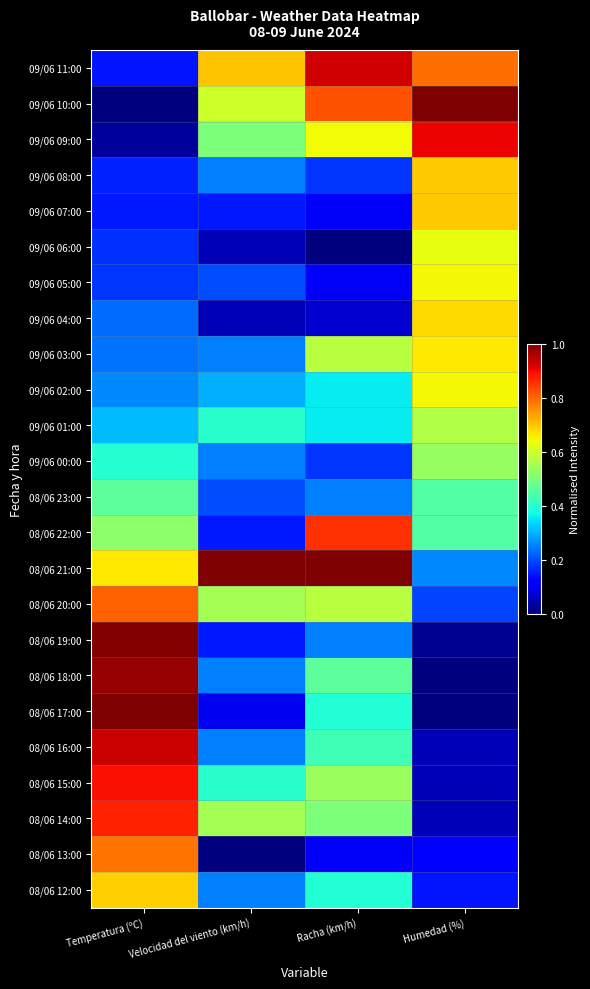

Reading left to right, extract all data points from this chart.

09/06 11:00: Temperatura (ºC)=0.1	Velocidad del viento (km/h)=0.7	Racha (km/h)=0.9	Humedad (%)=0.8
09/06 10:00: Temperatura (ºC)=0.0	Velocidad del viento (km/h)=0.6	Racha (km/h)=0.8	Humedad (%)=1.0
09/06 09:00: Temperatura (ºC)=0.0	Velocidad del viento (km/h)=0.5	Racha (km/h)=0.6	Humedad (%)=0.9
09/06 08:00: Temperatura (ºC)=0.2	Velocidad del viento (km/h)=0.2	Racha (km/h)=0.2	Humedad (%)=0.7
09/06 07:00: Temperatura (ºC)=0.2	Velocidad del viento (km/h)=0.1	Racha (km/h)=0.1	Humedad (%)=0.7
09/06 06:00: Temperatura (ºC)=0.2	Velocidad del viento (km/h)=0.1	Racha (km/h)=0.0	Humedad (%)=0.6
09/06 05:00: Temperatura (ºC)=0.2	Velocidad del viento (km/h)=0.2	Racha (km/h)=0.1	Humedad (%)=0.6
09/06 04:00: Temperatura (ºC)=0.2	Velocidad del viento (km/h)=0.1	Racha (km/h)=0.1	Humedad (%)=0.7
09/06 03:00: Temperatura (ºC)=0.2	Velocidad del viento (km/h)=0.2	Racha (km/h)=0.6	Humedad (%)=0.7
09/06 02:00: Temperatura (ºC)=0.3	Velocidad del viento (km/h)=0.3	Racha (km/h)=0.4	Humedad (%)=0.6
09/06 01:00: Temperatura (ºC)=0.3	Velocidad del viento (km/h)=0.4	Racha (km/h)=0.4	Humedad (%)=0.6
09/06 00:00: Temperatura (ºC)=0.4	Velocidad del viento (km/h)=0.2	Racha (km/h)=0.2	Humedad (%)=0.5
08/06 23:00: Temperatura (ºC)=0.5	Velocidad del viento (km/h)=0.2	Racha (km/h)=0.2	Humedad (%)=0.5
08/06 22:00: Temperatura (ºC)=0.5	Velocidad del viento (km/h)=0.1	Racha (km/h)=0.9	Humedad (%)=0.5
08/06 21:00: Temperatura (ºC)=0.7	Velocidad del viento (km/h)=1.0	Racha (km/h)=1.0	Humedad (%)=0.3
08/06 20:00: Temperatura (ºC)=0.8	Velocidad del viento (km/h)=0.6	Racha (km/h)=0.6	Humedad (%)=0.2
08/06 19:00: Temperatura (ºC)=1.0	Velocidad del viento (km/h)=0.1	Racha (km/h)=0.2	Humedad (%)=0.0
08/06 18:00: Temperatura (ºC)=1.0	Velocidad del viento (km/h)=0.2	Racha (km/h)=0.5	Humedad (%)=0.0
08/06 17:00: Temperatura (ºC)=1.0	Velocidad del viento (km/h)=0.1	Racha (km/h)=0.4	Humedad (%)=0.0
08/06 16:00: Temperatura (ºC)=0.9	Velocidad del viento (km/h)=0.2	Racha (km/h)=0.4	Humedad (%)=0.0
08/06 15:00: Temperatura (ºC)=0.9	Velocidad del viento (km/h)=0.4	Racha (km/h)=0.5	Humedad (%)=0.0
08/06 14:00: Temperatura (ºC)=0.9	Velocidad del viento (km/h)=0.6	Racha (km/h)=0.5	Humedad (%)=0.0
08/06 13:00: Temperatura (ºC)=0.8	Velocidad del viento (km/h)=0.0	Racha (km/h)=0.1	Humedad (%)=0.1
08/06 12:00: Temperatura (ºC)=0.7	Velocidad del viento (km/h)=0.2	Racha (km/h)=0.4	Humedad (%)=0.1